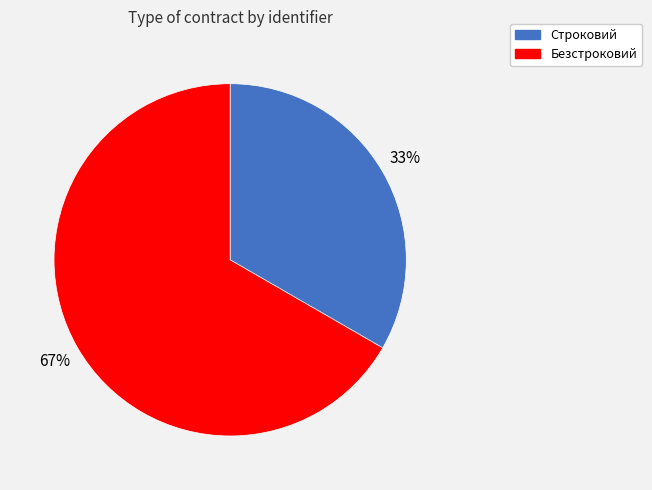

Combined, do Строковий and Безстроковий account for over 50%?

Yes